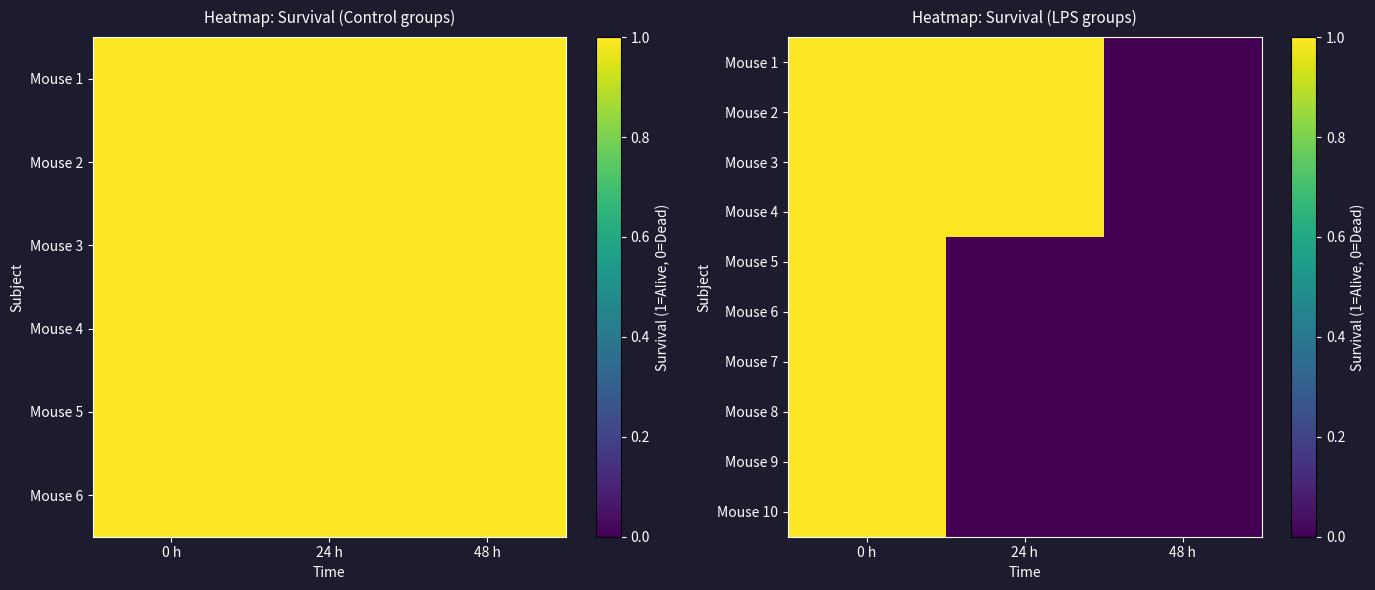

At which category is the sum across all series the highest?

0 h